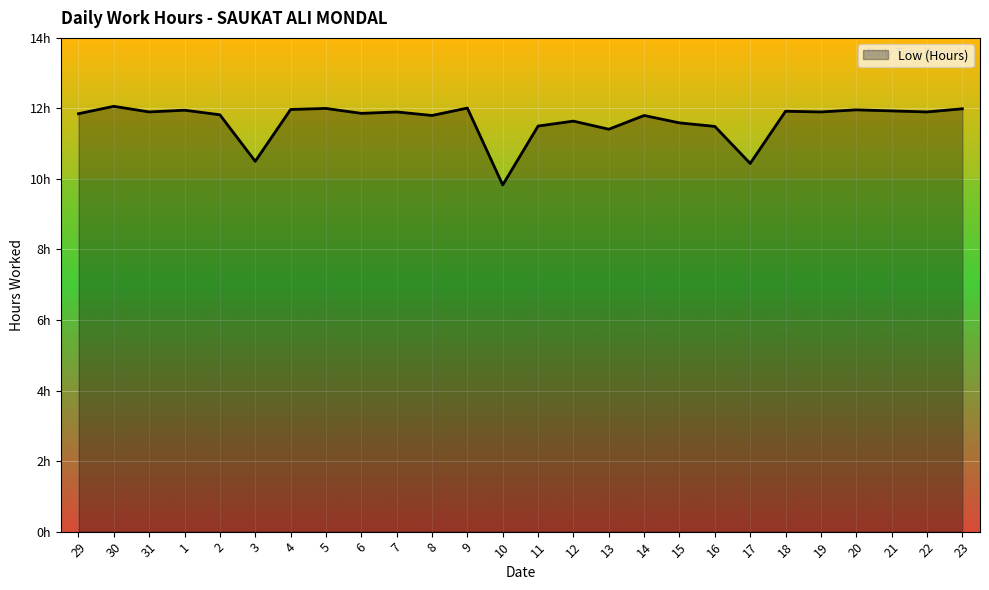

What is the ratio of the value at 21 to the value at 13?

1.0